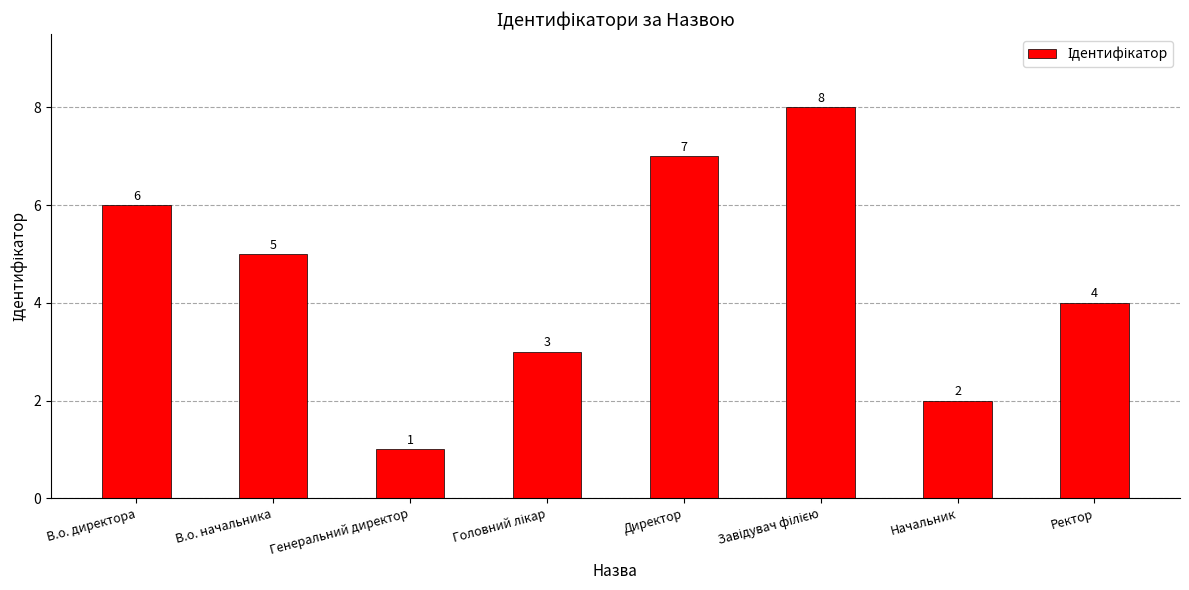

What is the difference between the second highest and second lowest values?

5